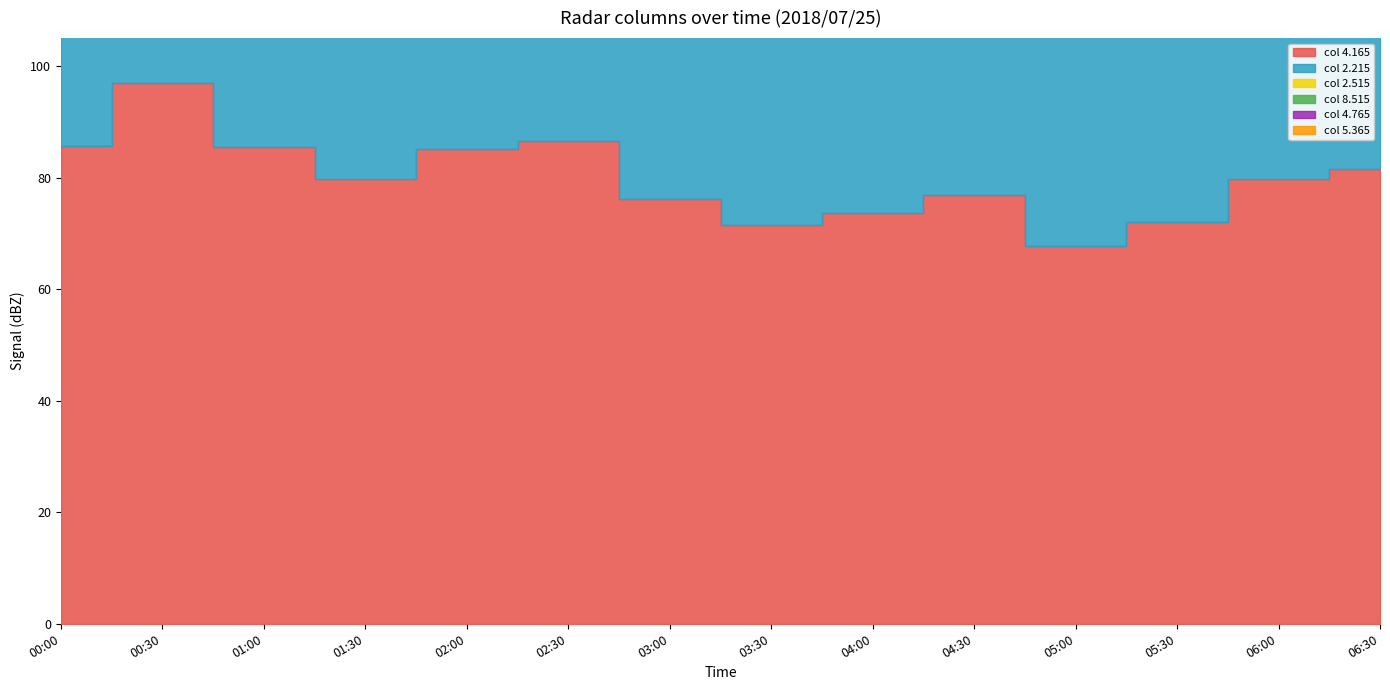

List the series in order of their peak value, highest first.

4.165, 2.515, 2.215, 8.515, 4.765, 5.365